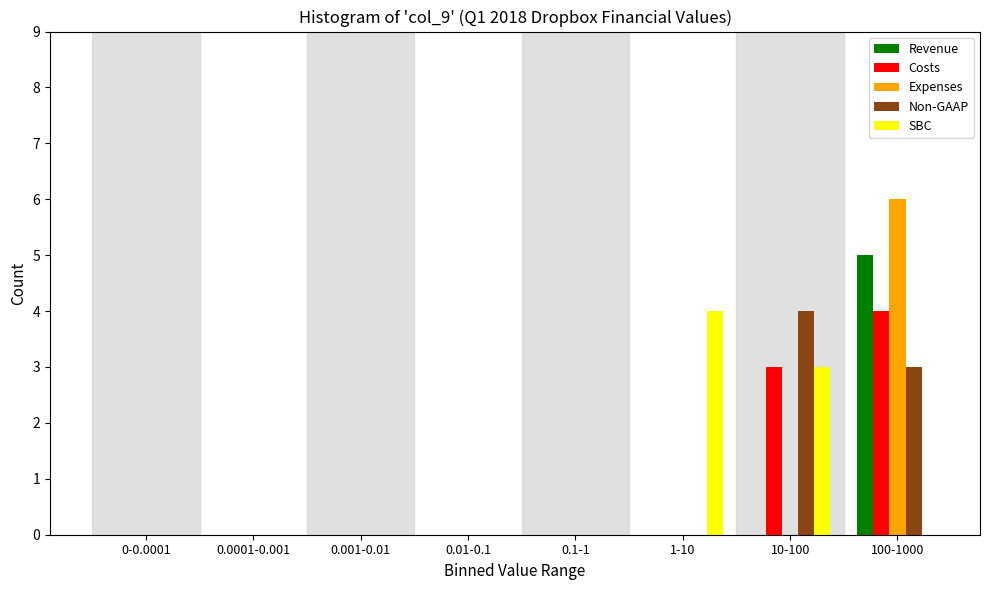

At which category is the sum across all series the highest?

100-1000